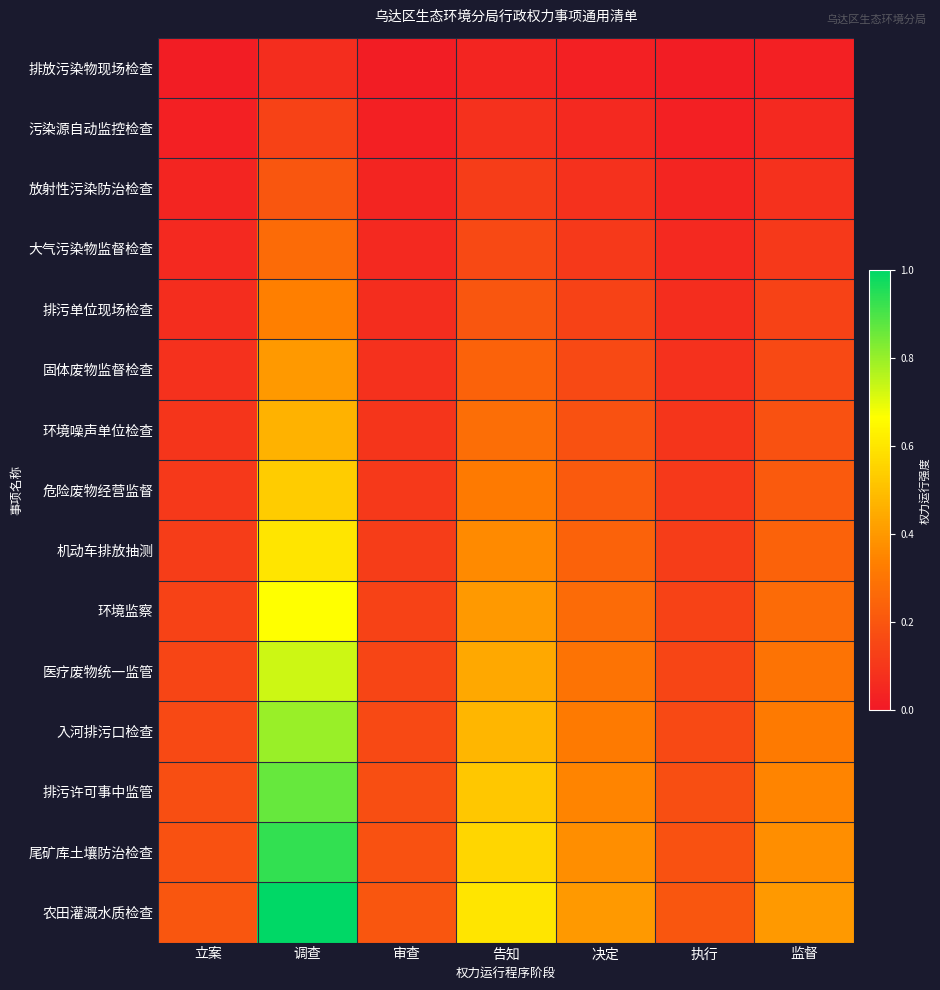

List the series in order of their peak value, lowest first.

排放污染物现场检查, 污染源自动监控检查, 放射性污染防治检查, 大气污染物监督检查, 排污单位现场检查, 固体废物监督检查, 环境噪声单位检查, 危险废物经营监督, 机动车排放抽测, 环境监察, 医疗废物统一监管, 入河排污口检查, 排污许可事中监管, 尾矿库土壤防治检查, 农田灌溉水质检查